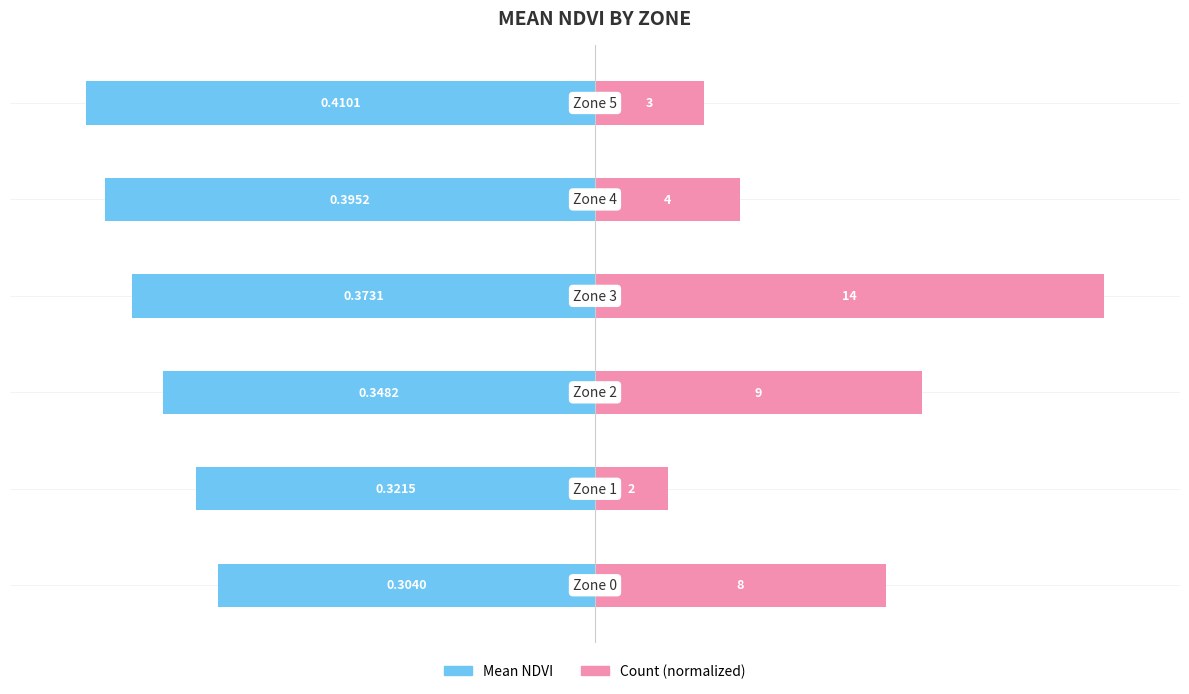

List the series in order of their peak value, lowest first.

Mean NDVI, Count